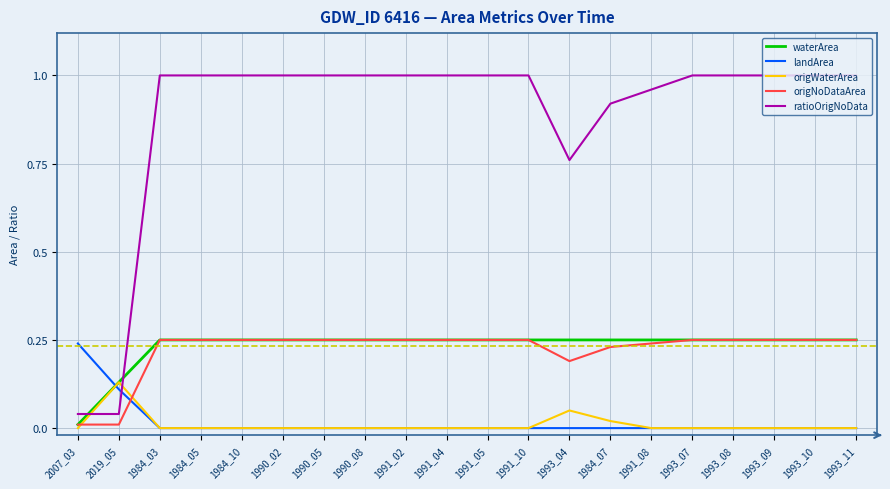

Is it true that origNoDataArea equals 0.2 at 1993_09?

True